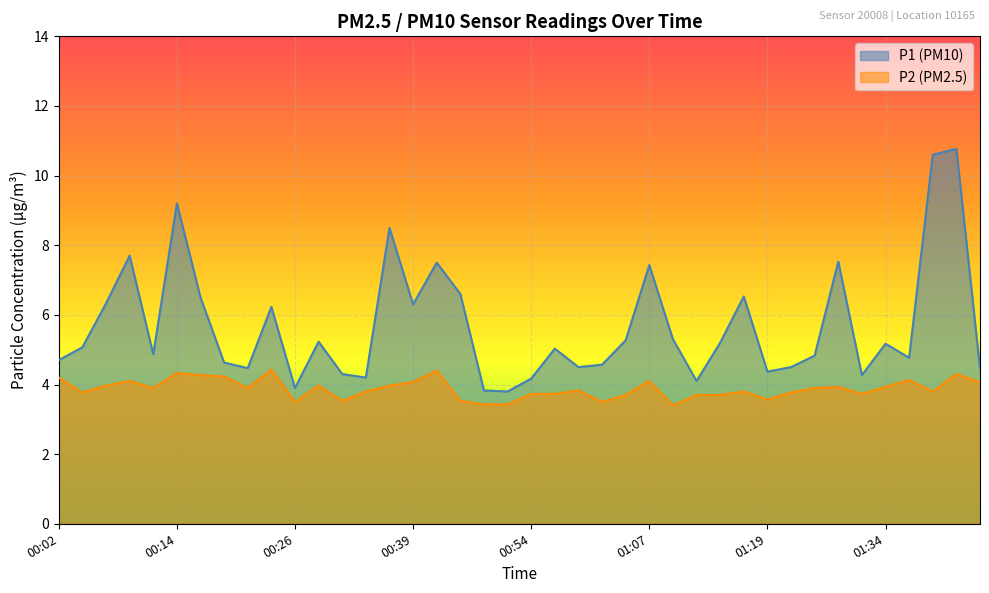

Rank the series at 00:24 from highest to lowest value.

P1, P2